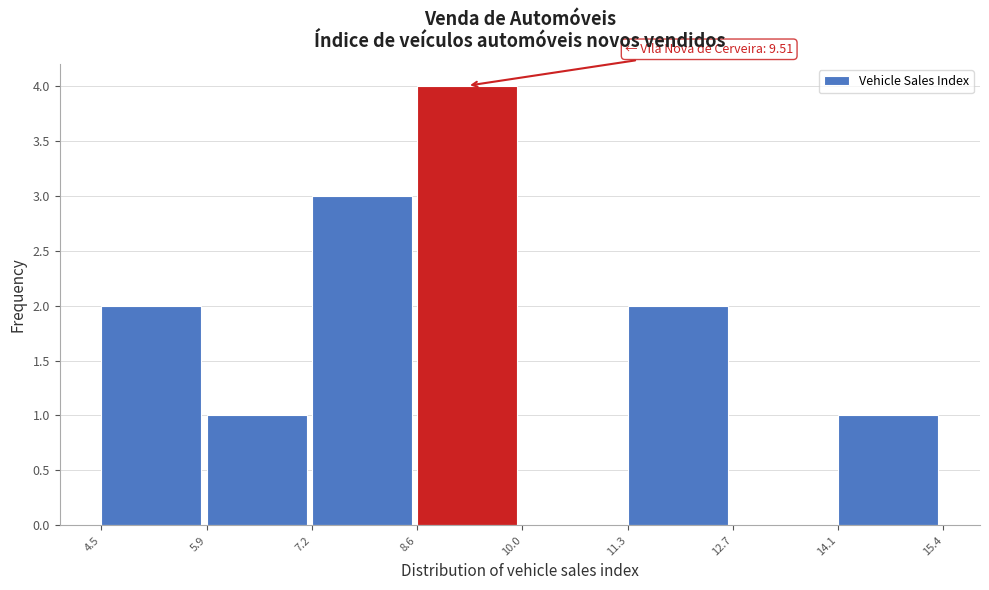

Over which range of the x-axis is the bar tallest?

8.6 to 10.0